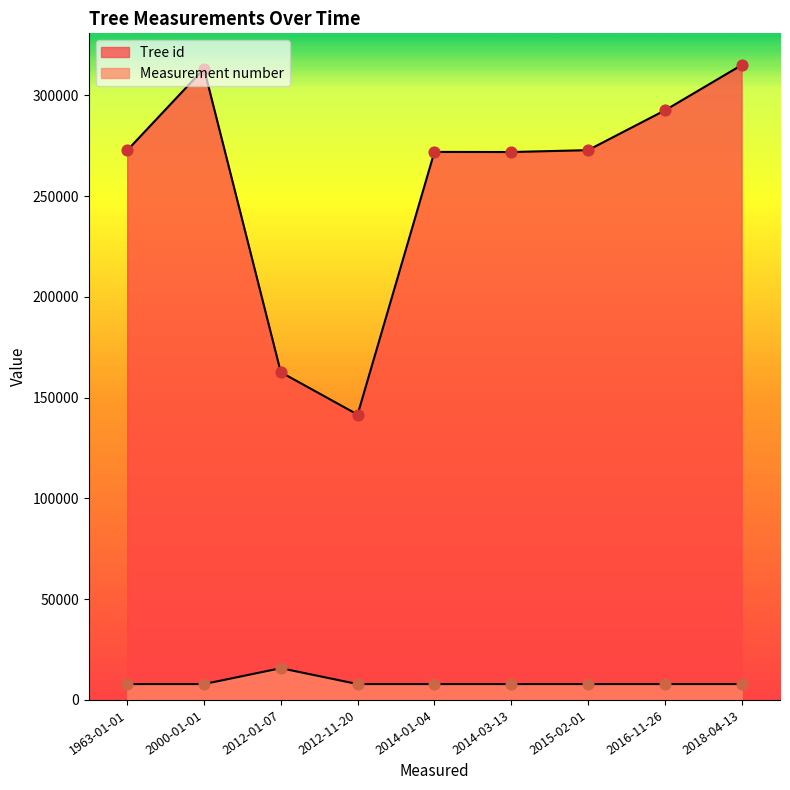

Which series contains the highest Y value?

Tree id